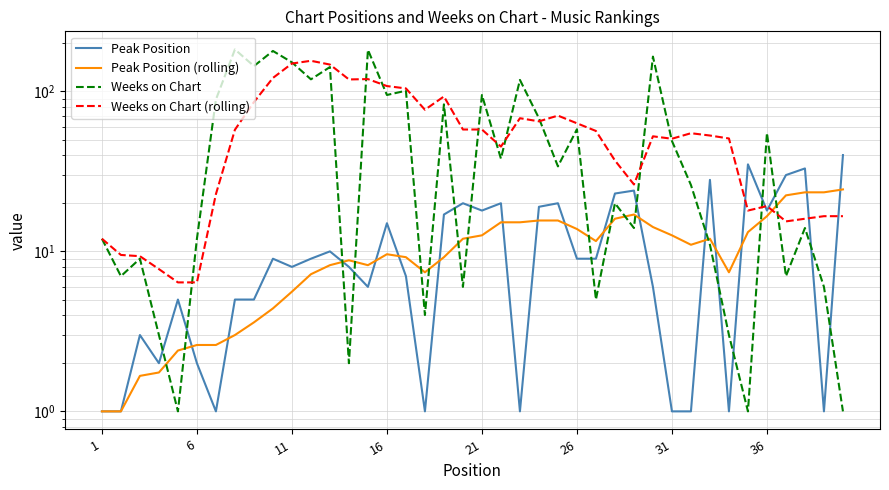

Reading right to left, transcribe all the data shown in this chart.

Peak Position: 40.0	1.0	33.0	30.0	18.0	35.0	1.0	28.0	1.0	1.0	6.0	24.0	23.0	9.0	9.0	20.0	19.0	1.0	20.0	18.0	20.0	17.0	1.0	7.0	15.0	6.0	8.0	10.0	9.0	8.0	9.0	5.0	5.0	1.0	2.0	5.0	2.0	3.0	1.0	1.0
Peak Position (rolling): 24.4	23.4	23.4	22.4	16.6	13.2	7.4	12.0	11.0	12.6	14.2	17.0	16.0	11.6	13.8	15.6	15.6	15.2	15.2	12.6	12.0	9.2	7.4	9.2	9.6	8.2	8.8	8.2	7.2	5.6	4.4	3.6	3.0	2.6	2.6	2.4	1.8	1.7	1.0	1.0
Weeks on Chart: 1.0	6.0	14.0	7.0	55.0	1.0	3.0	11.0	26.0	49.0	165.0	14.0	20.0	5.0	58.0	34.0	68.0	118.0	38.0	95.0	6.0	83.0	4.0	101.0	95.0	182.0	2.0	142.0	119.0	152.0	179.0	144.0	183.0	89.0	12.0	1.0	3.0	9.0	7.0	12.0
Weeks on Chart (rolling): 16.6	16.6	16.0	15.4	19.2	18.0	50.8	53.0	54.8	50.6	52.4	26.2	37.0	56.6	63.2	70.6	65.0	68.0	45.2	57.8	57.8	93.0	76.8	104.4	108.0	119.4	118.8	147.2	155.4	149.4	121.4	85.8	57.6	22.8	6.4	6.4	7.8	9.3	9.5	12.0